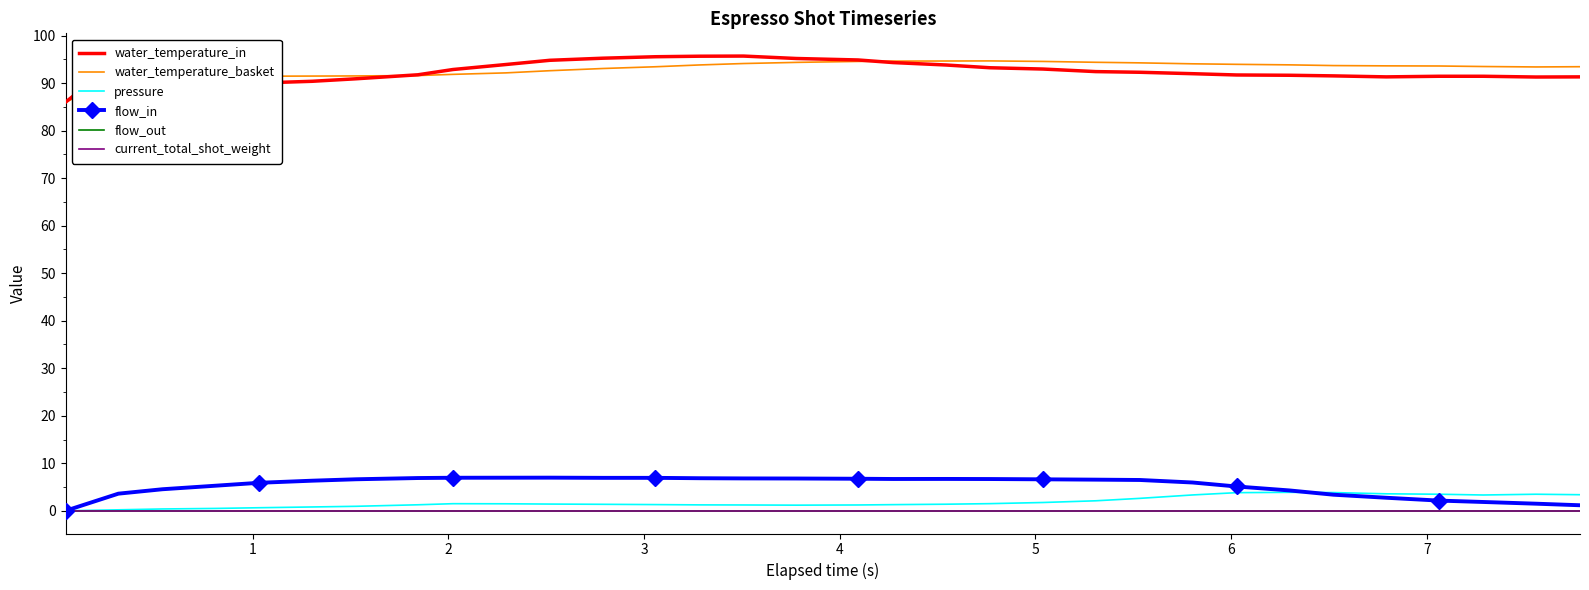

What is the difference between the maximum and second lowest values in the pressure series?

3.7